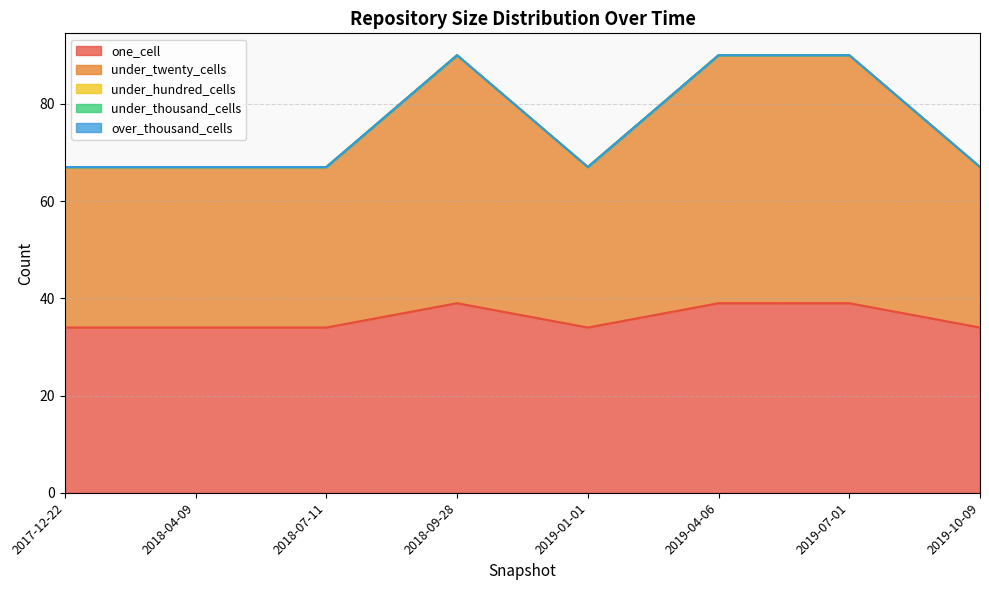

Which series has the widest spread of values?

under_twenty_cells